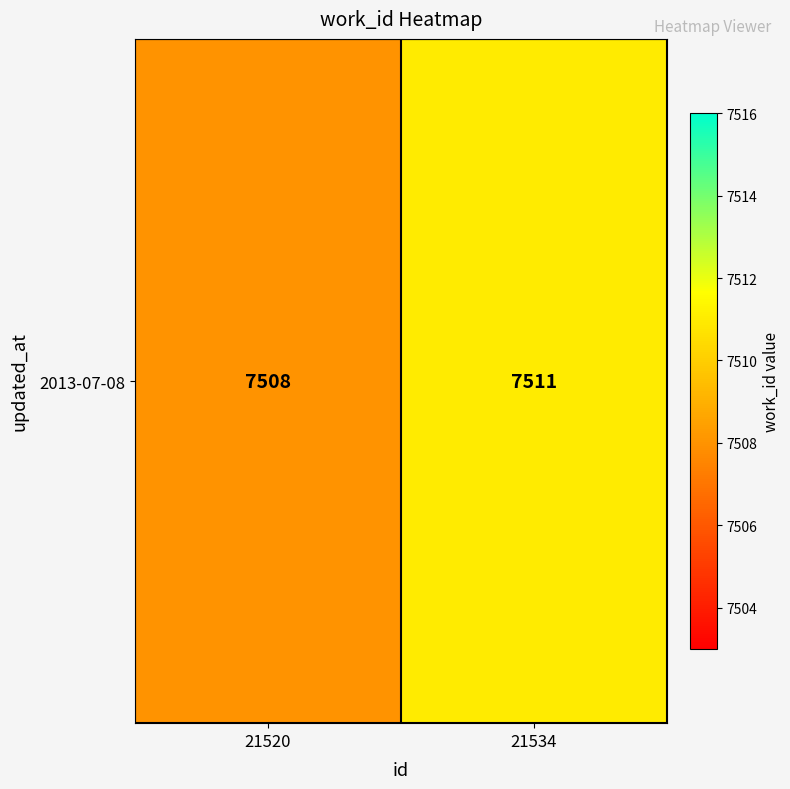

Where is the data nearest to the value 7509?

21520